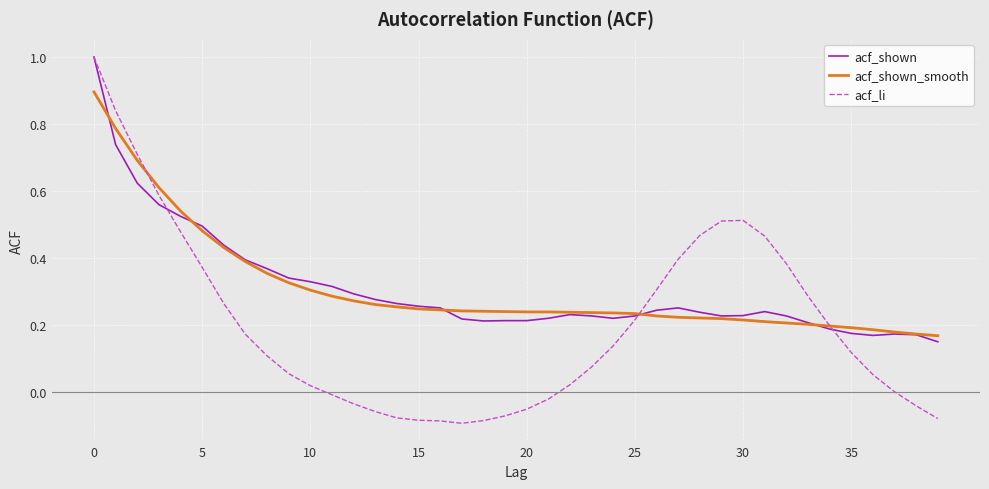

What is the maximum value shown in the chart?

1.0